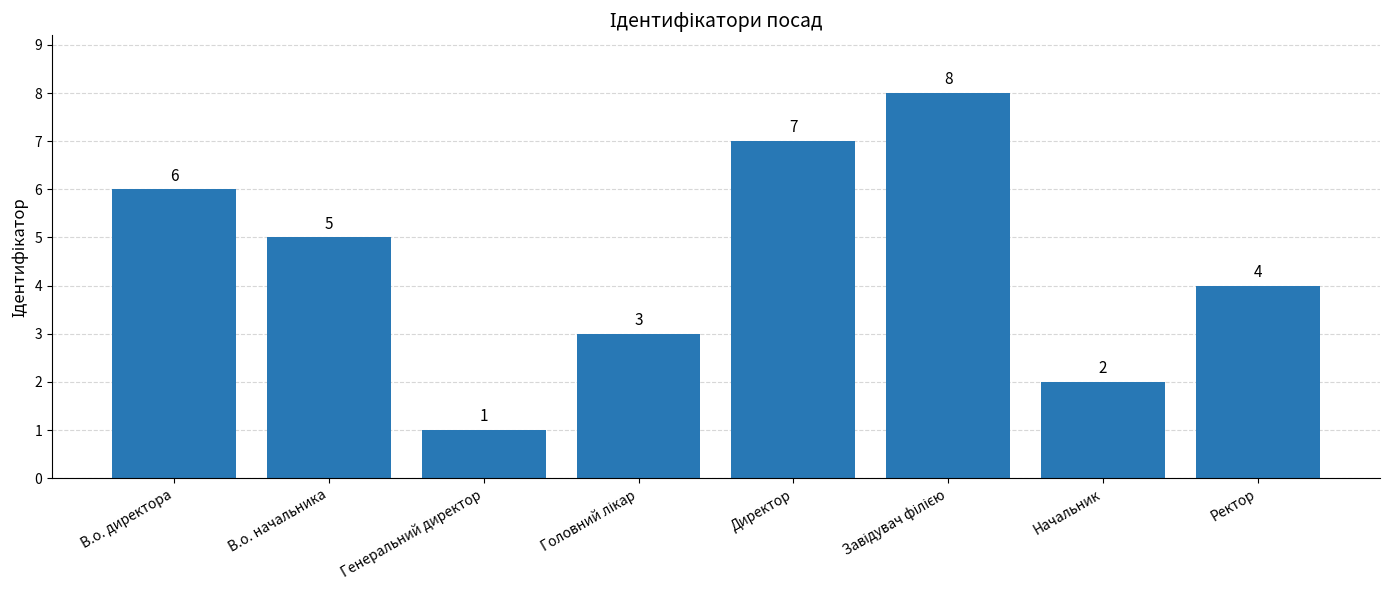

How many distinct data groups are displayed?

1